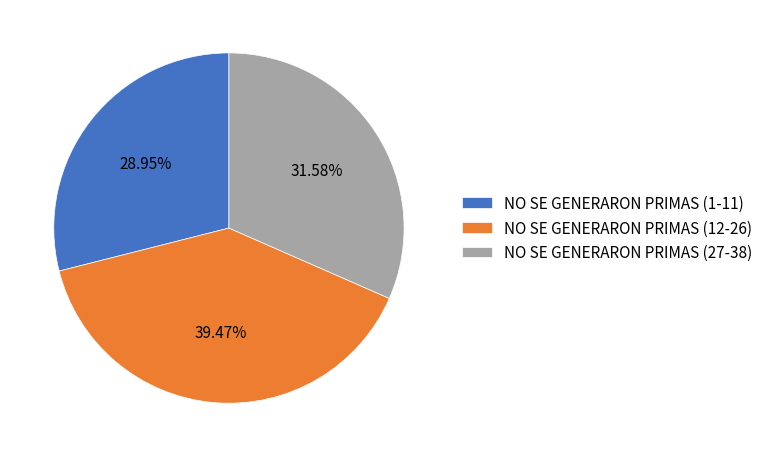

Do NO SE GENERARON PRIMAS (27-38) and NO SE GENERARON PRIMAS (12-26) together represent more than half of the pie?

Yes